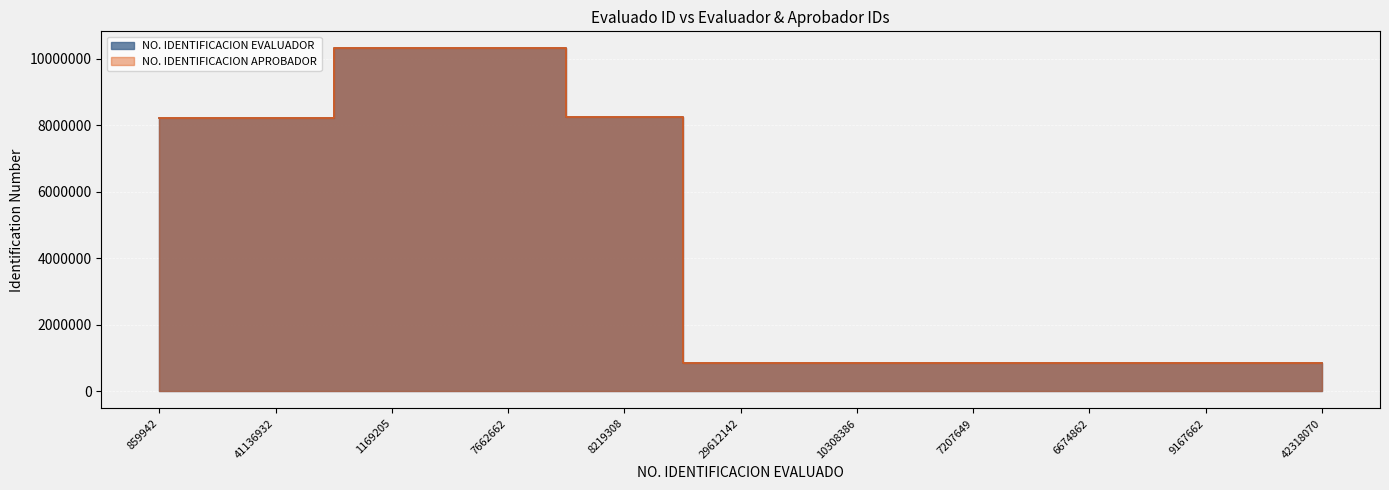

True or false: NO. IDENTIFICACION APROBADOR and NO. IDENTIFICACION EVALUADOR intersect in this chart.

False